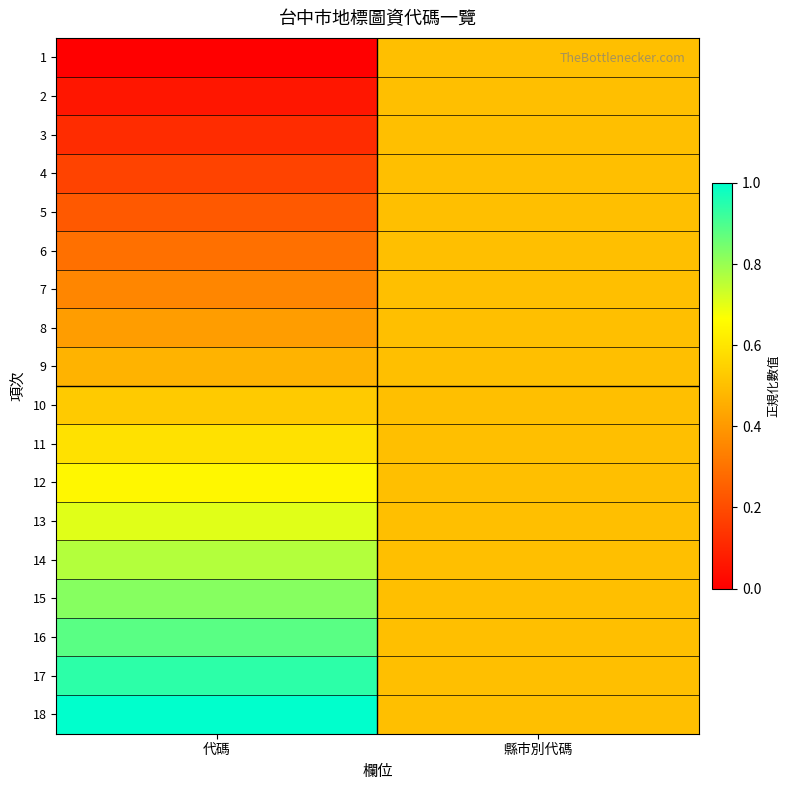

Reading left to right, list all the values displayed in this chart.

1: 代碼=0.0	縣市別代碼=0.5
2: 代碼=0.1	縣市別代碼=0.5
3: 代碼=0.1	縣市別代碼=0.5
4: 代碼=0.2	縣市別代碼=0.5
5: 代碼=0.2	縣市別代碼=0.5
6: 代碼=0.3	縣市別代碼=0.5
7: 代碼=0.4	縣市別代碼=0.5
8: 代碼=0.4	縣市別代碼=0.5
9: 代碼=0.5	縣市別代碼=0.5
10: 代碼=0.5	縣市別代碼=0.5
11: 代碼=0.6	縣市別代碼=0.5
12: 代碼=0.6	縣市別代碼=0.5
13: 代碼=0.7	縣市別代碼=0.5
14: 代碼=0.8	縣市別代碼=0.5
15: 代碼=0.8	縣市別代碼=0.5
16: 代碼=0.9	縣市別代碼=0.5
17: 代碼=0.9	縣市別代碼=0.5
18: 代碼=1.0	縣市別代碼=0.5